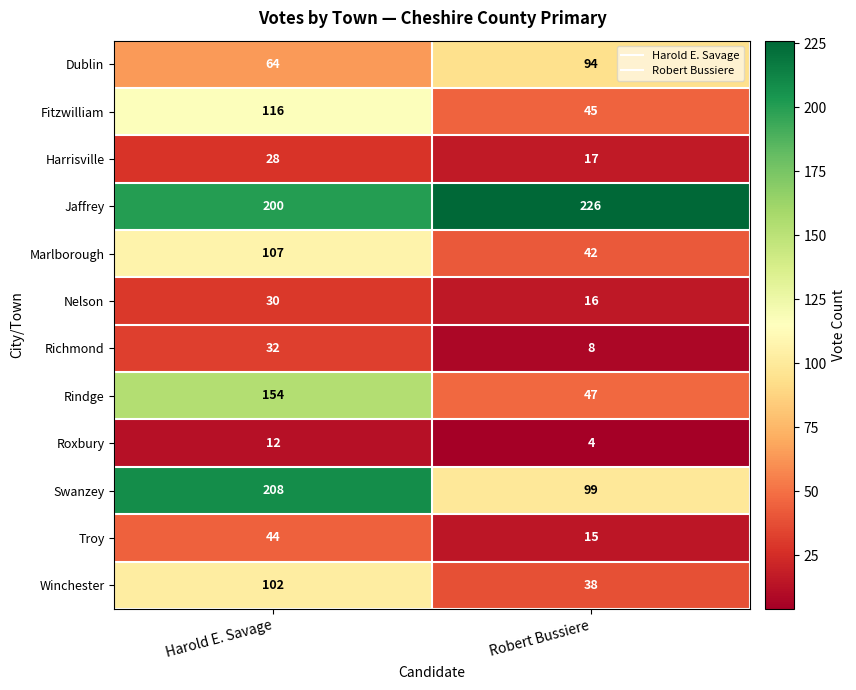

Between Harold E. Savage and Robert Bussiere, which series saw the biggest shift?

Swanzey